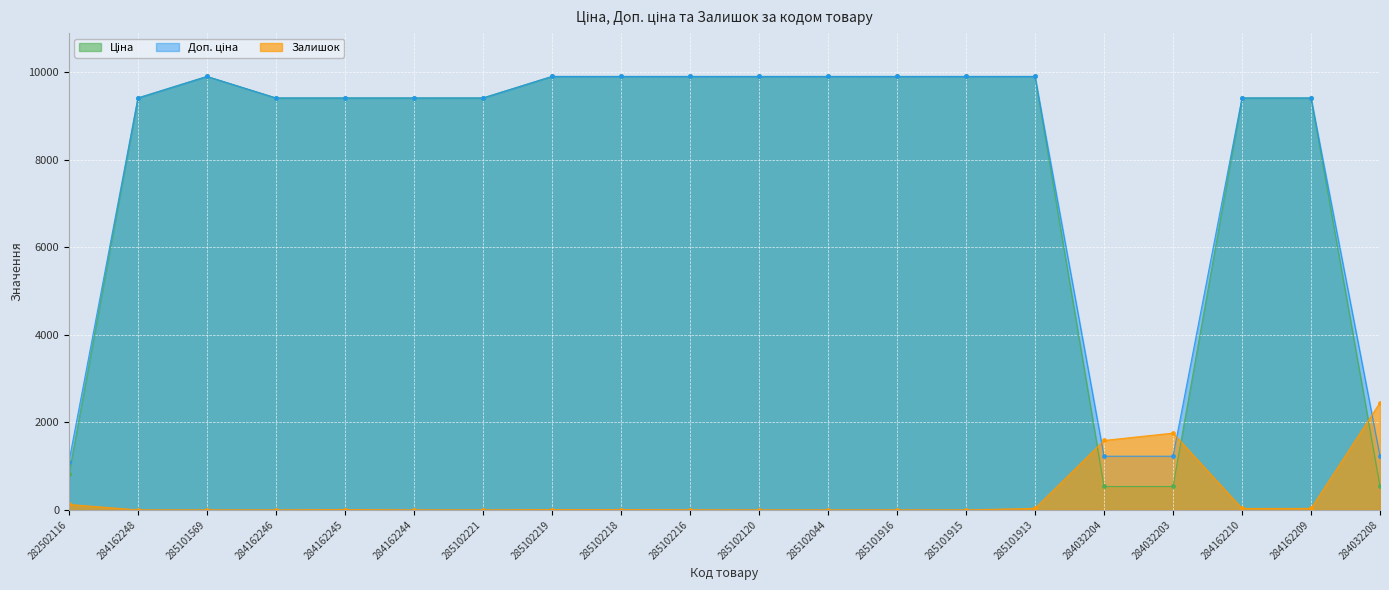

Reading left to right, what are all the values shown in this chart?

Ціна: 813.0	9416.9	9908.5	9416.9	9416.9	9416.9	9416.9	9908.5	9908.5	9908.5	9908.5	9908.5	9908.5	9908.5	9908.5	535.4	535.4	9416.9	9416.9	535.4
Доп. ціна: 1101.8	9416.9	9908.5	9416.9	9416.9	9416.9	9416.9	9908.5	9908.5	9908.5	9908.5	9908.5	9908.5	9908.5	9908.5	1227.2	1227.2	9416.9	9416.9	1227.2
Залишок: 125.0	0.0	0.0	0.0	9.0	0.0	0.0	8.0	7.0	3.0	0.0	0.0	1.0	0.0	36.0	1588.0	1756.0	33.0	34.0	2453.0